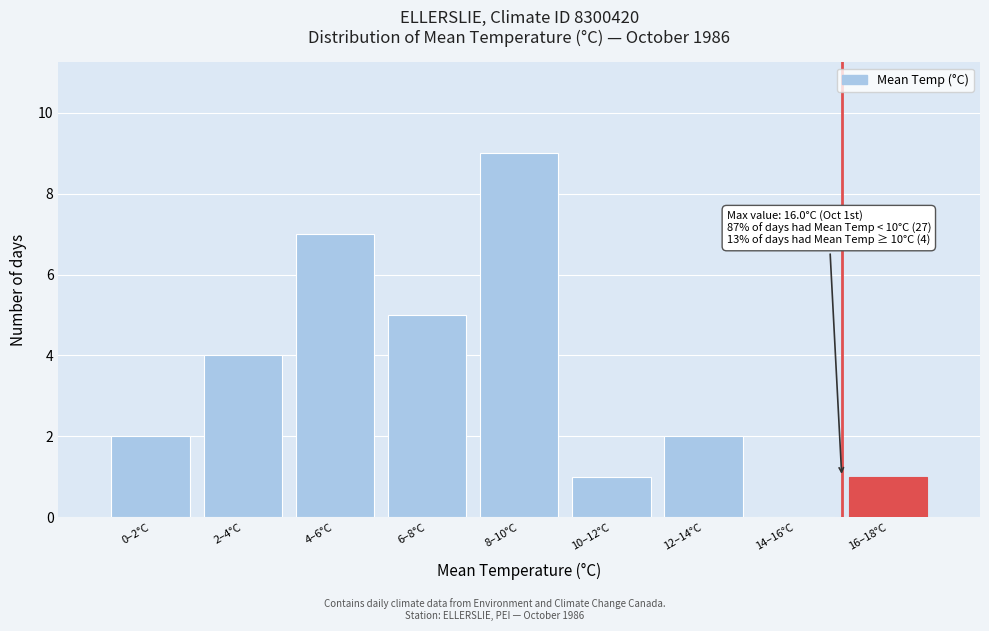

Reading left to right, extract all data points from this chart.

0–2°C=2	2–4°C=4	4–6°C=7	6–8°C=5	8–10°C=9	10–12°C=1	12–14°C=2	14–16°C=0	16–18°C=1